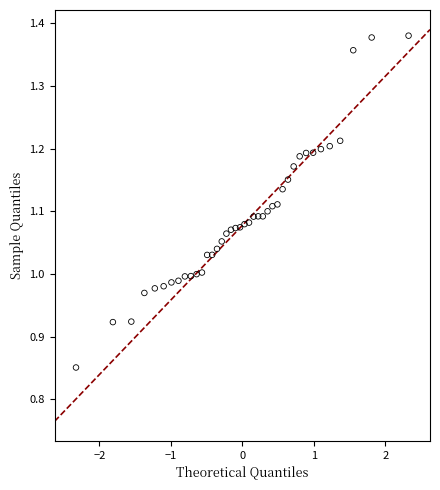

What is the range of X values (max minus min)?

4.7